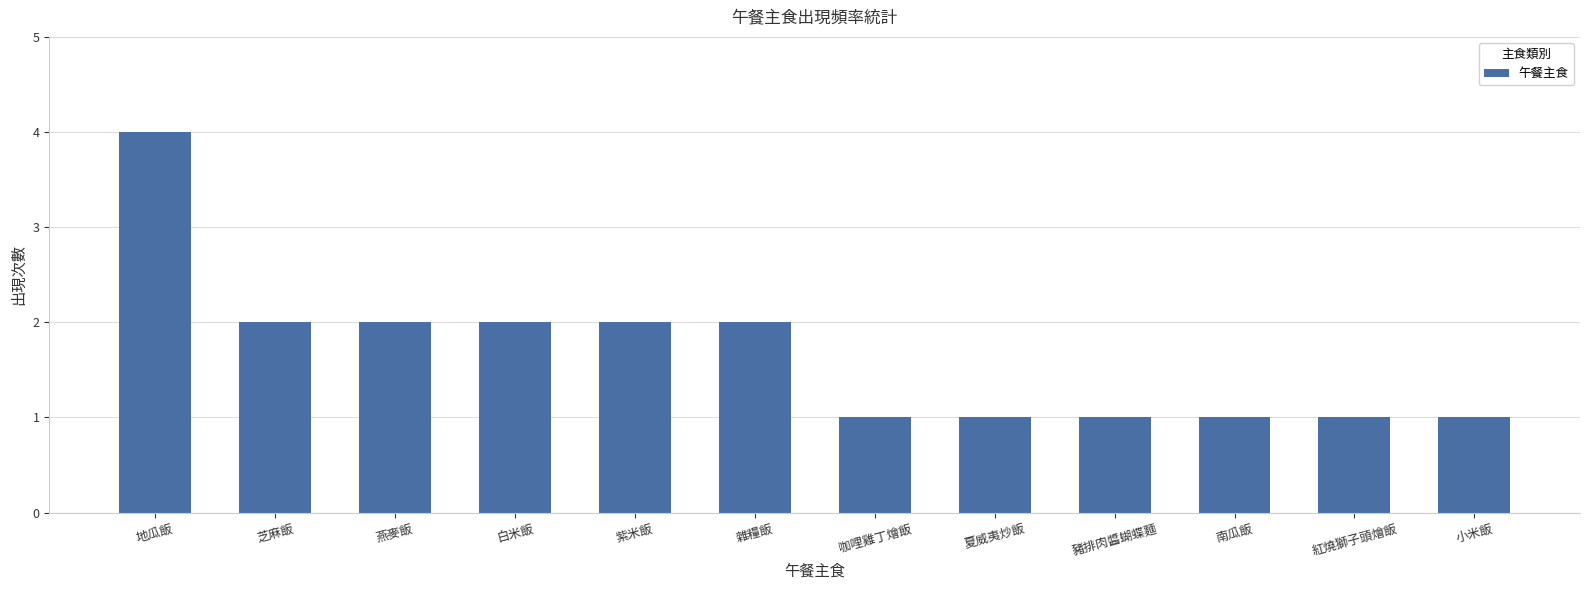

What is the label of the 4th bar from the left?

白米飯